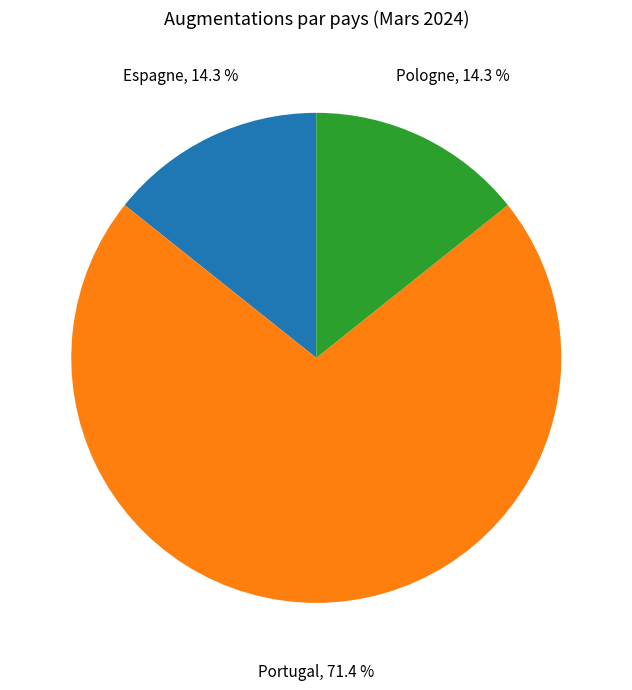

Is there any slice that represents more than half of the pie?

Yes